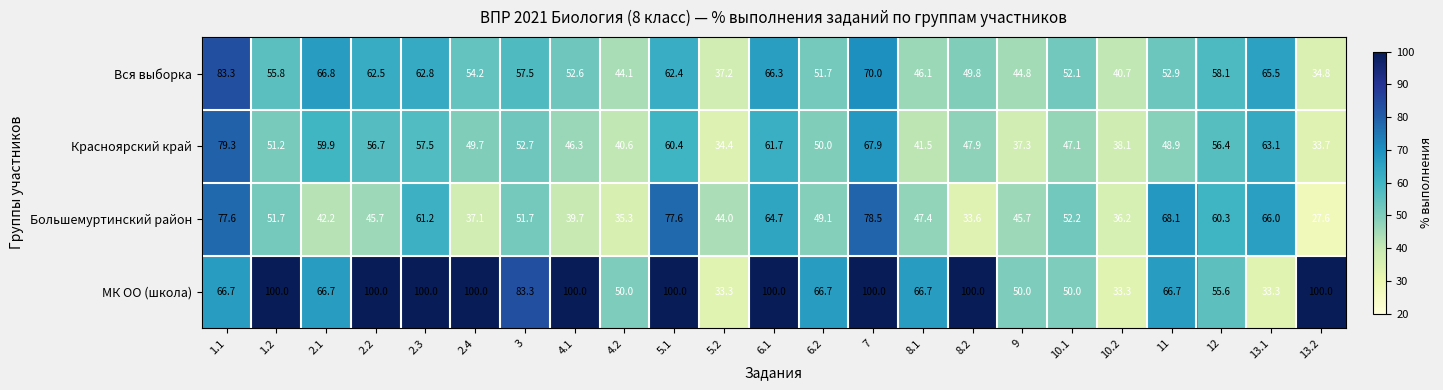

Between 4.2 and 13.1, which series saw the biggest shift?

Большемуртинский район